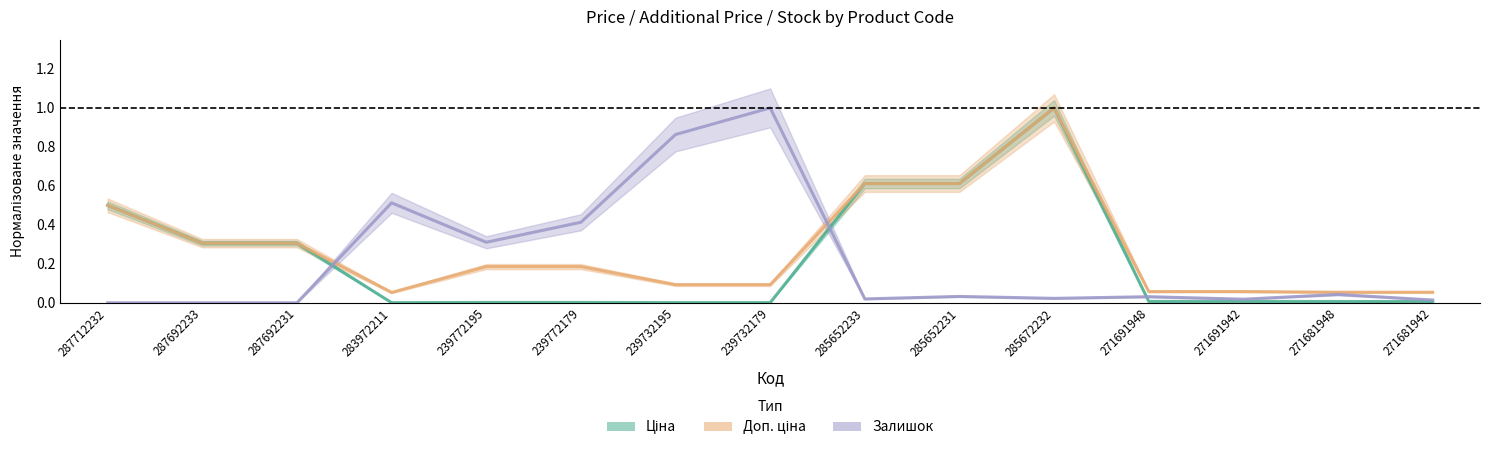

True or false: Ціна and Доп. ціна cross at least once.

False